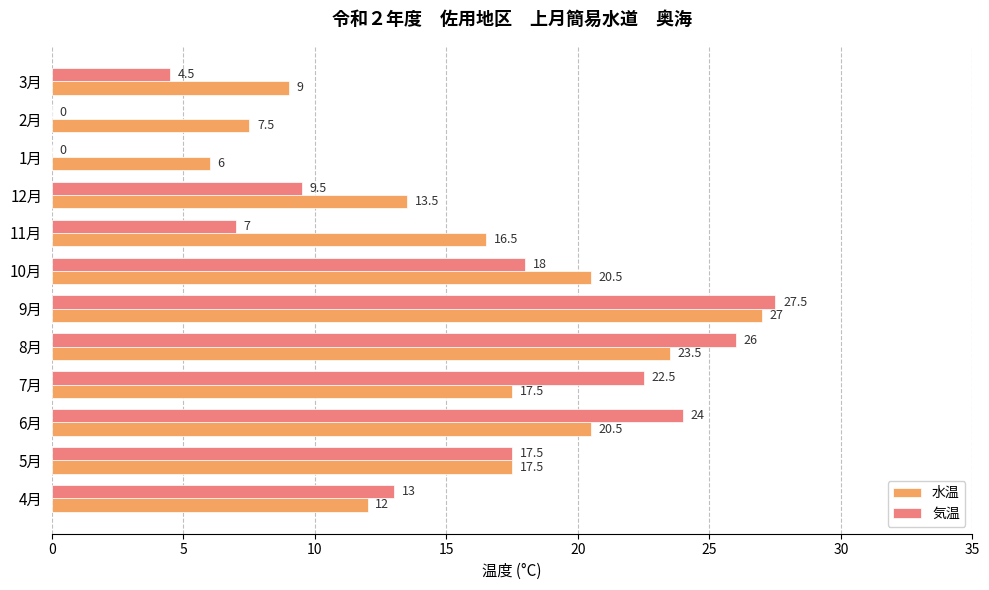

Count the number of categories in the chart.

12